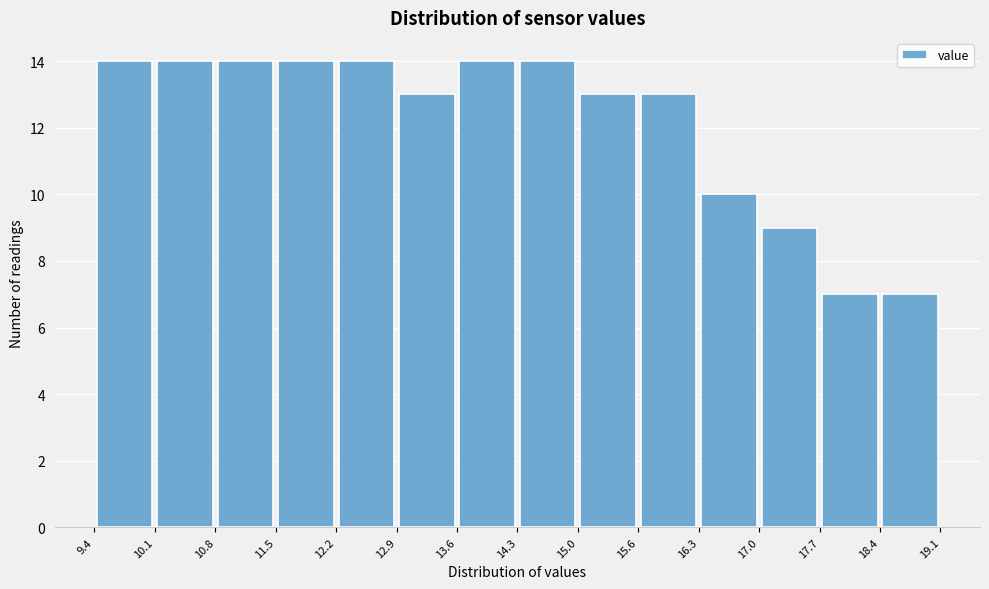

Reading left to right, list every bar in this chart as the range it spans on the x-axis followed by its height. The values are not printed on the chart, so give them approximately, as read against the axis.

9.4 to 10.1: 14
10.1 to 10.8: 14
10.8 to 11.5: 14
11.5 to 12.2: 14
12.2 to 12.9: 14
12.9 to 13.6: 13
13.6 to 14.3: 14
14.3 to 15.0: 14
15.0 to 15.6: 13
15.6 to 16.3: 13
16.3 to 17.0: 10
17.0 to 17.7: 9
17.7 to 18.4: 7
18.4 to 19.1: 7